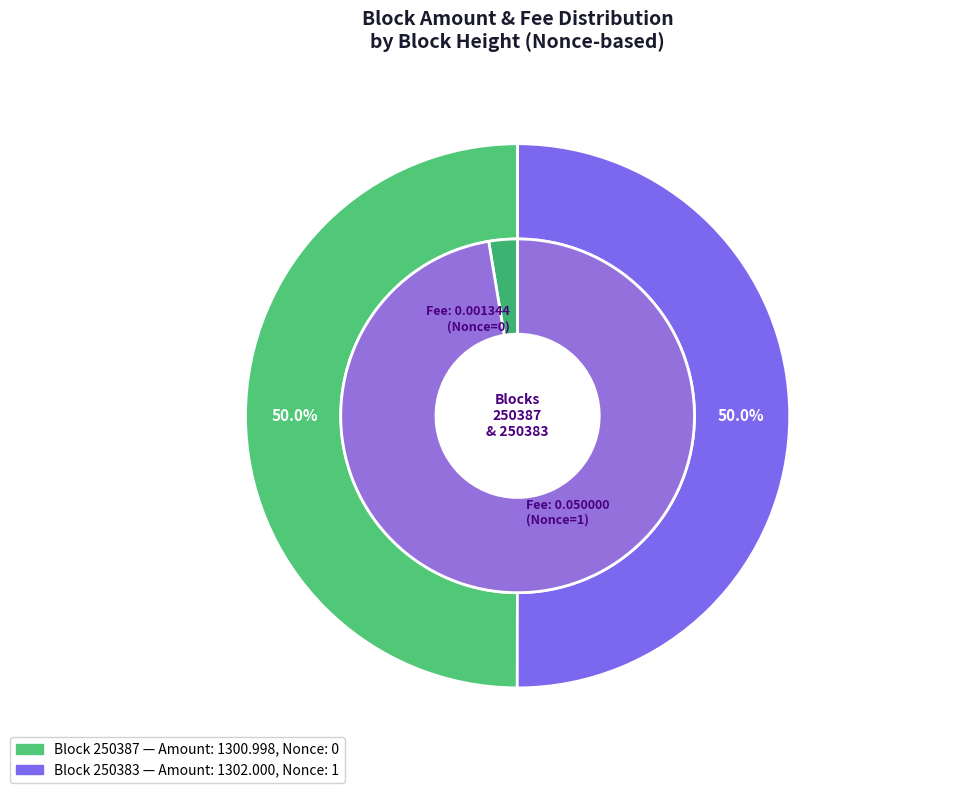

Does any single category account for the majority?

Yes